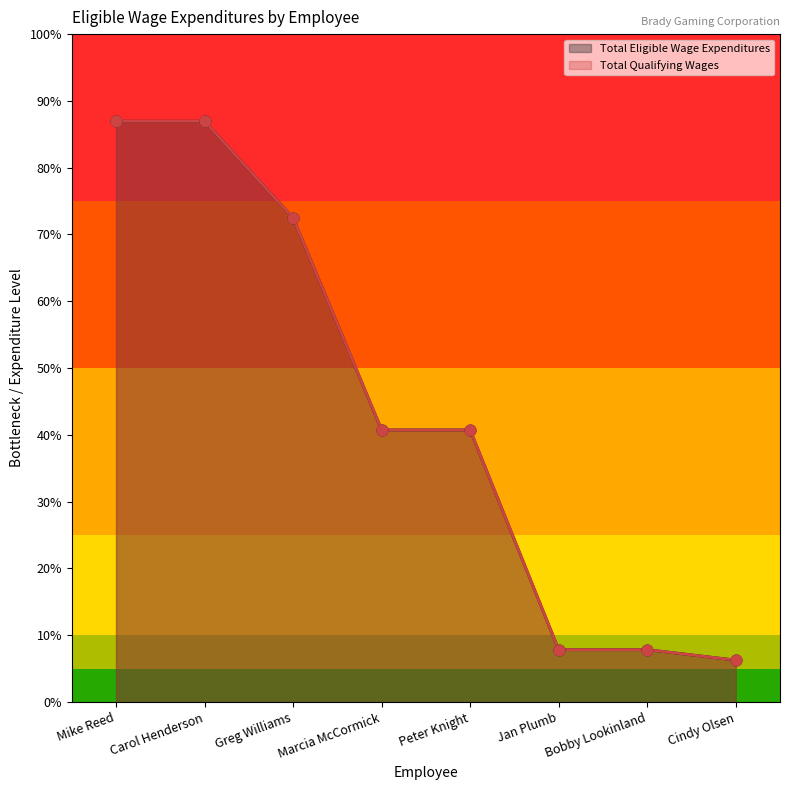

Which series reaches the maximum Y coordinate?

Total Eligible Wage Expenditures